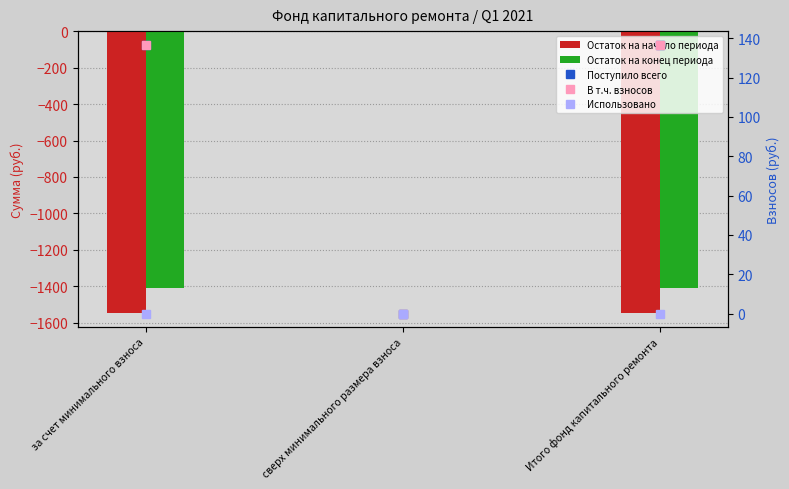

How many groups of bars are there?

3